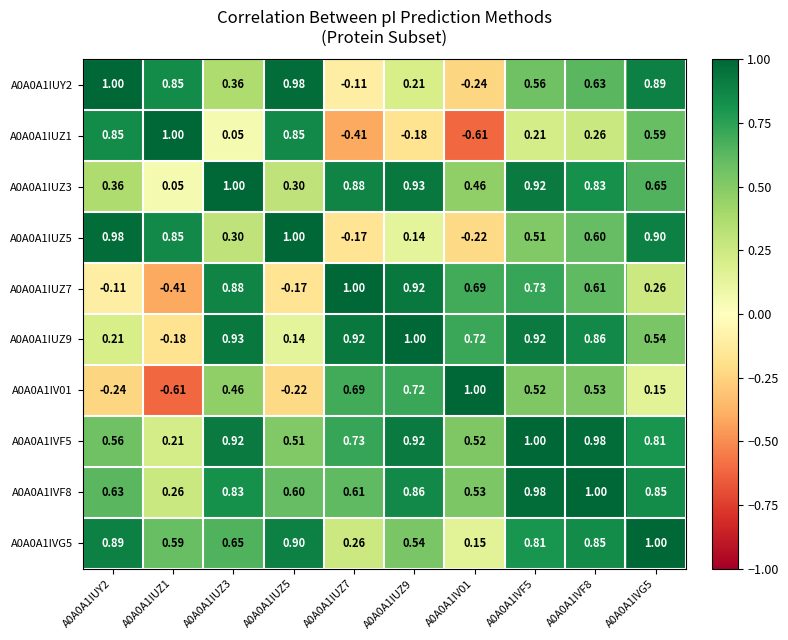

Is the value of A0A0A1IVF5 at A0A0A1IUZ5 greater than the value of A0A0A1IUY2 at A0A0A1IVF5?

No